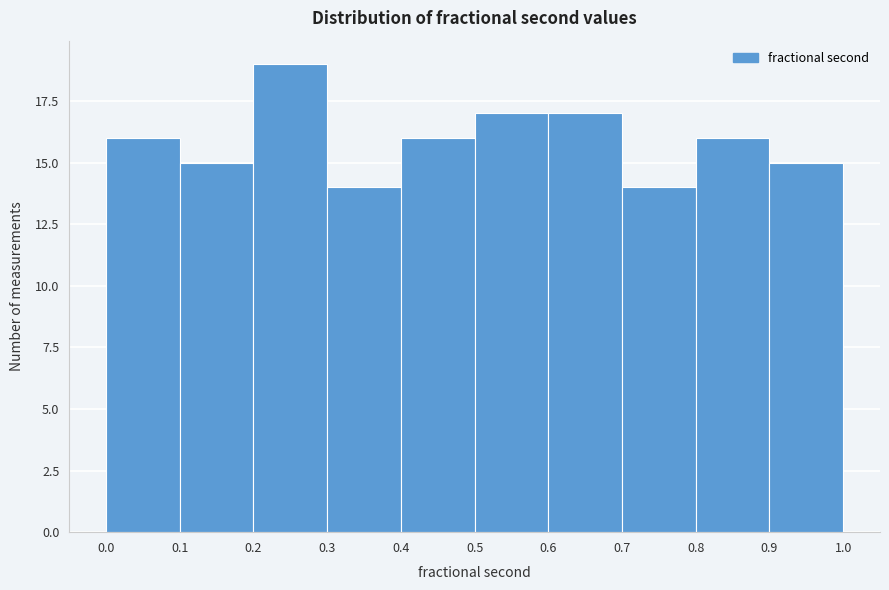

Over which range of the x-axis is the bar tallest?

0.2 to 0.3